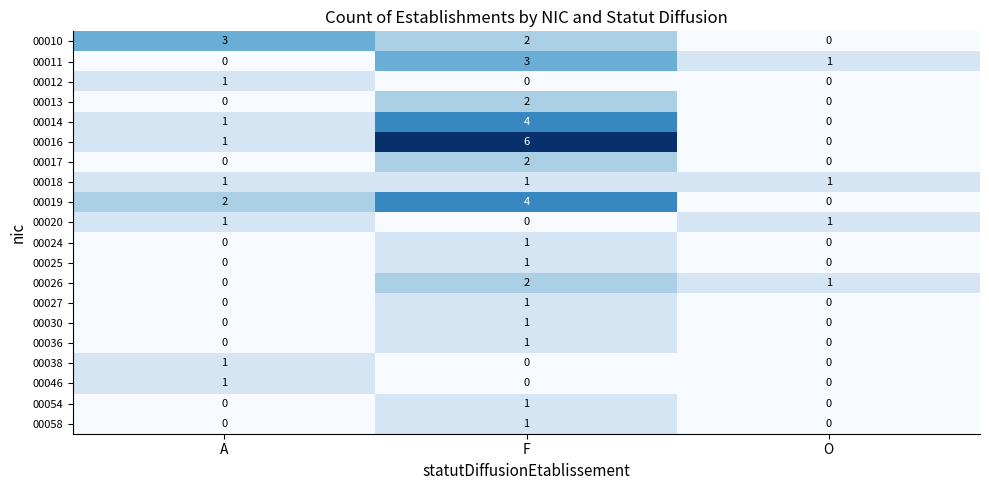

What is the total value across all series at O?

4